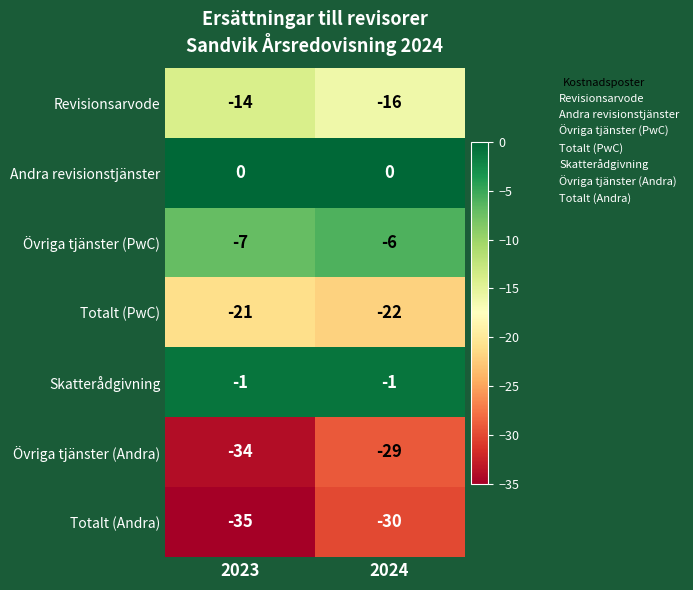

Rank the series at 2023 from lowest to highest value.

Totalt (Andra), Övriga tjänster (Andra), Totalt (PwC), Revisionsarvode, Övriga tjänster (PwC), Skatterådgivning, Andra revisionstjänster